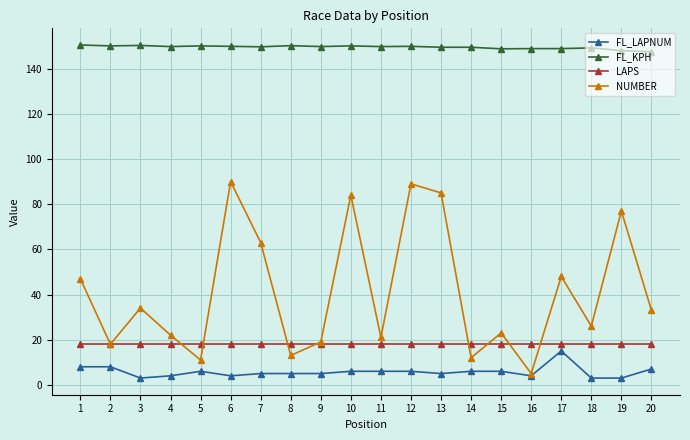

What is the sum of all NUMBER values?

820.0